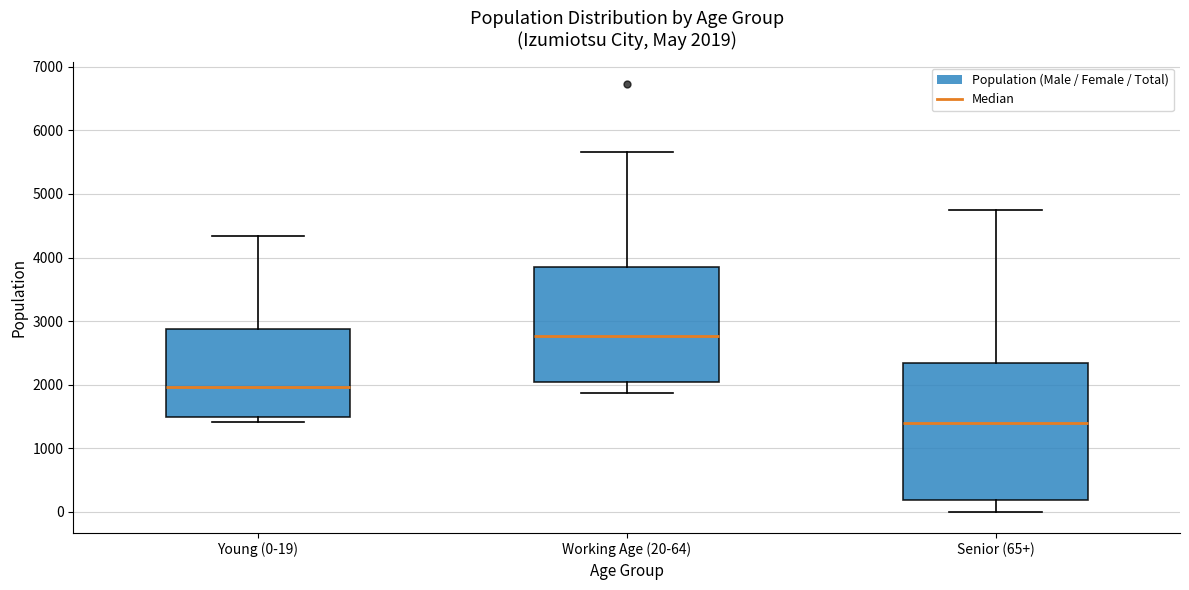

Which box has the lowest median line?

Senior (65+)